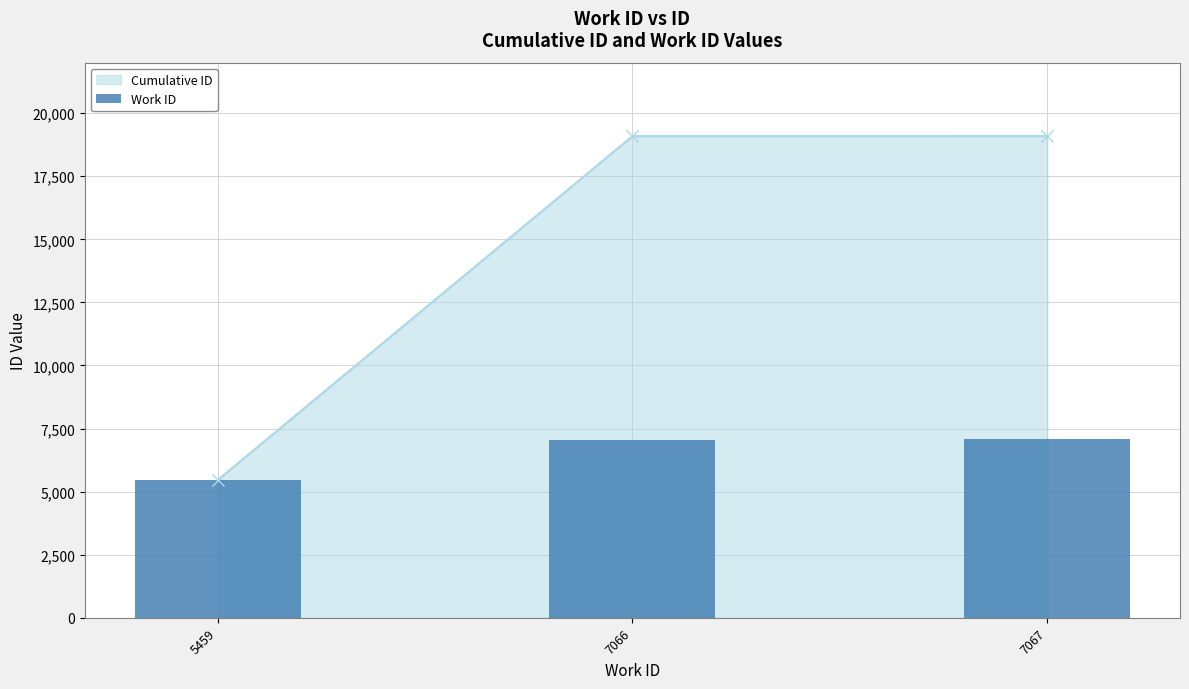

Reading left to right, what are all the values shown in this chart?

5459	7066	7067